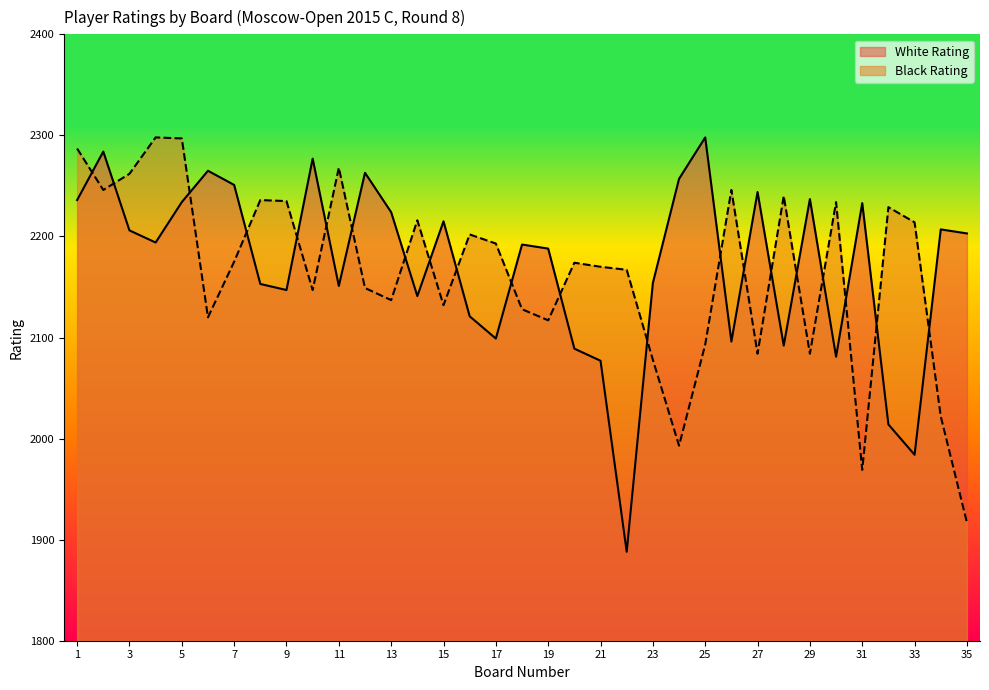

True or false: Black Rating has more than 2 points higher than both neighbors.

True